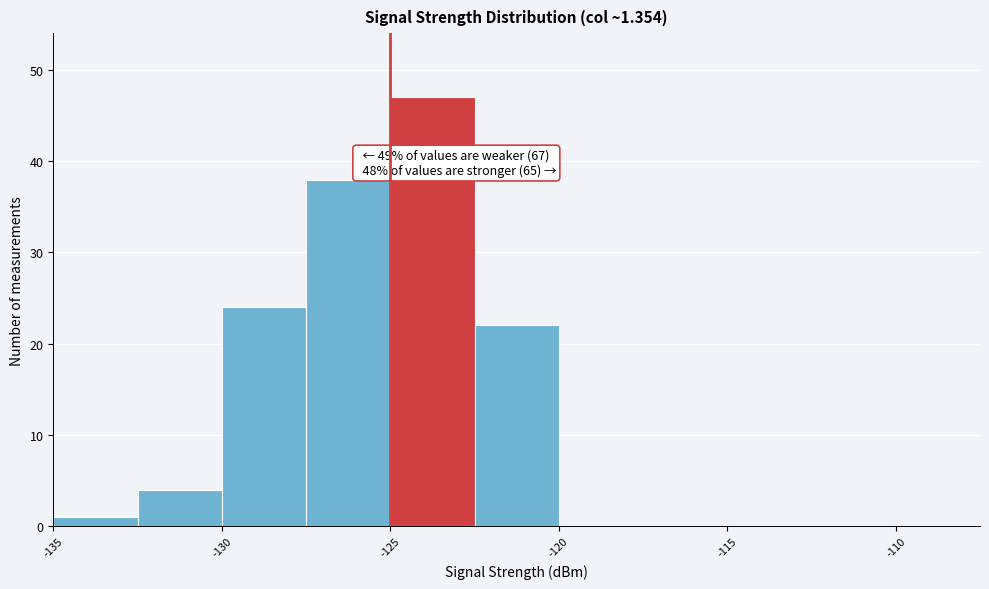

Which range on the x-axis has the tallest bar?

-125.0 to -122.5